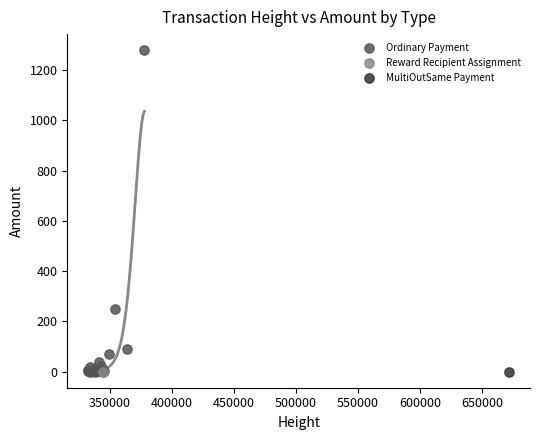

What are all the series names shown in the legend?

Ordinary Payment, Reward Recipient Assignment, MultiOutSame Payment